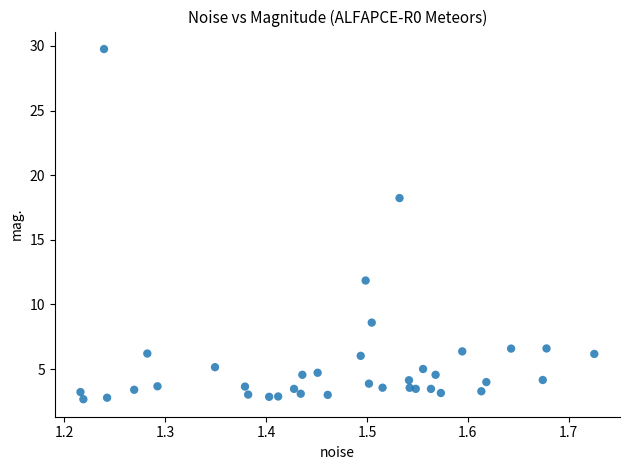

What Y value in the scatter plot is closest to 16?

18.2